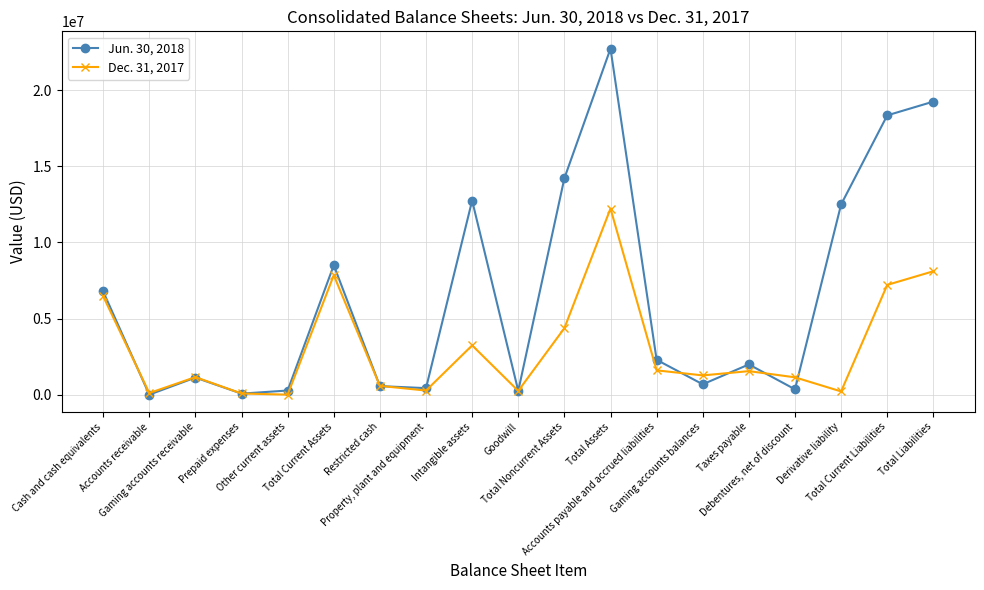

Which series has the largest total across all categories?

Jun. 30, 2018